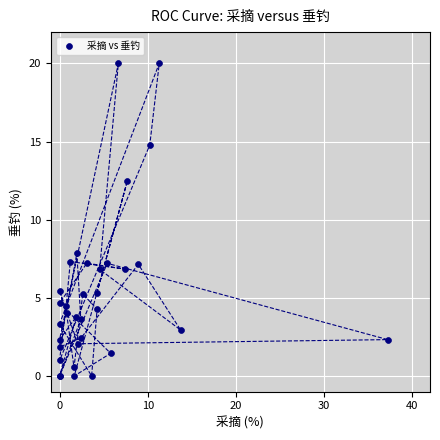

What Y value in the scatter plot is closest to 10?

7.8